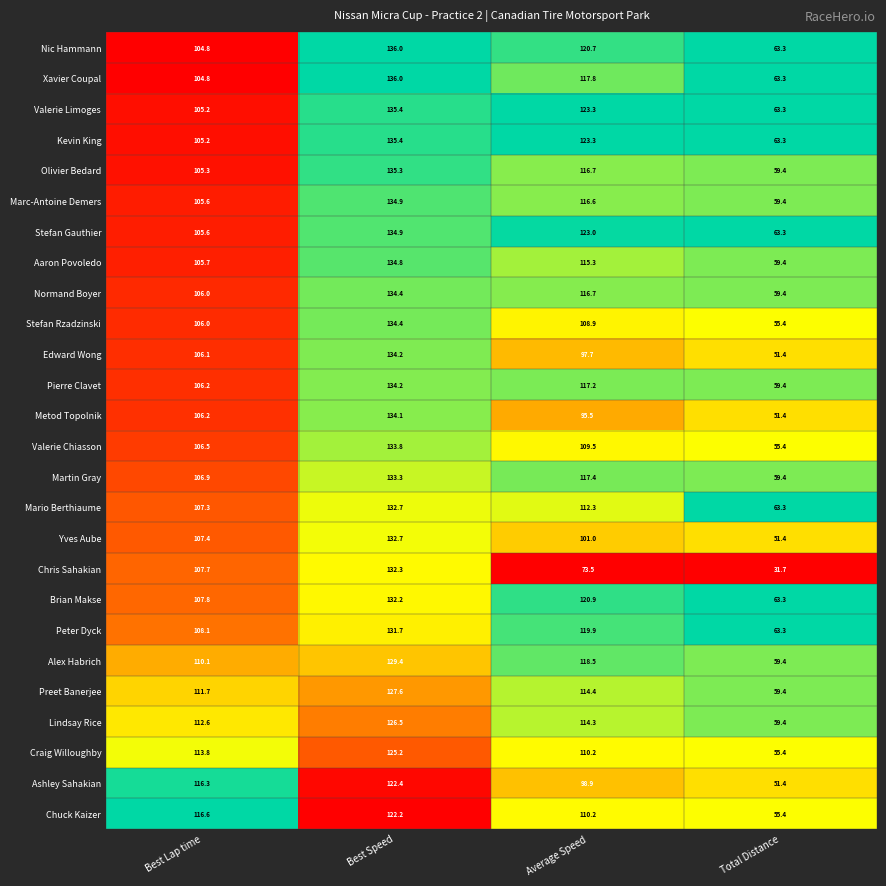

List the labels in order of Valerie Limoges value, largest first.

Best Speed, Average Speed, Best Lap time, Total Distance